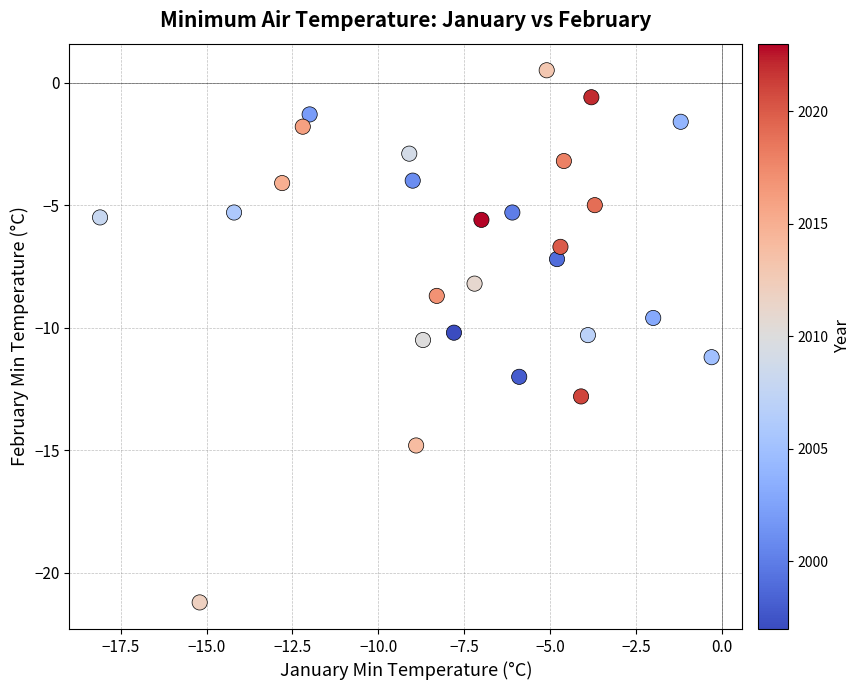

What is the range of Y values (max minus min)?

21.7